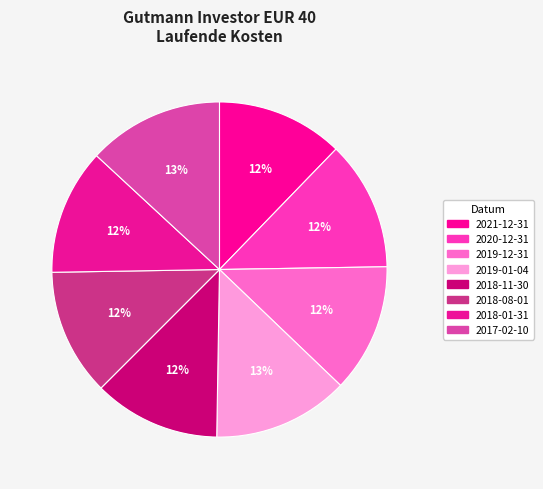

What is the total percentage of 2018-08-01 and 2019-12-31?

24.7%